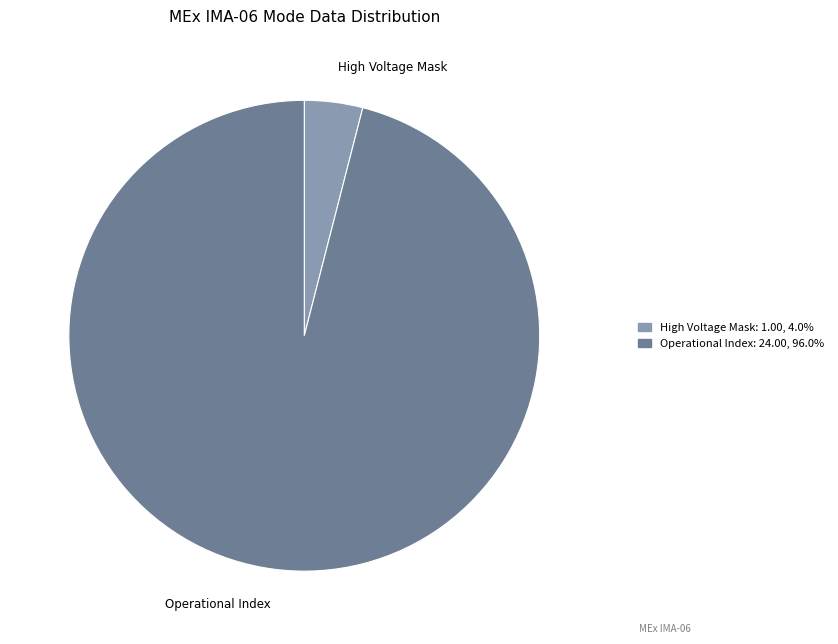

Count the number of slices in the pie.

2